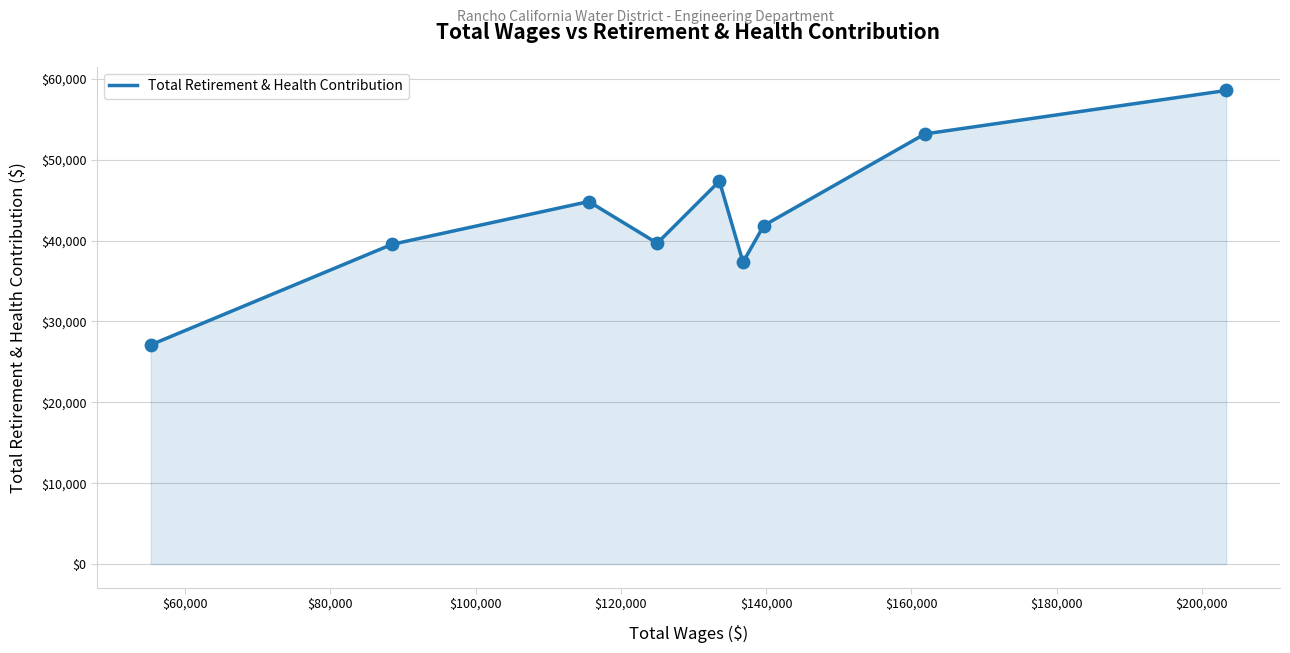

What is the difference between the maximum and minimum values?

31467